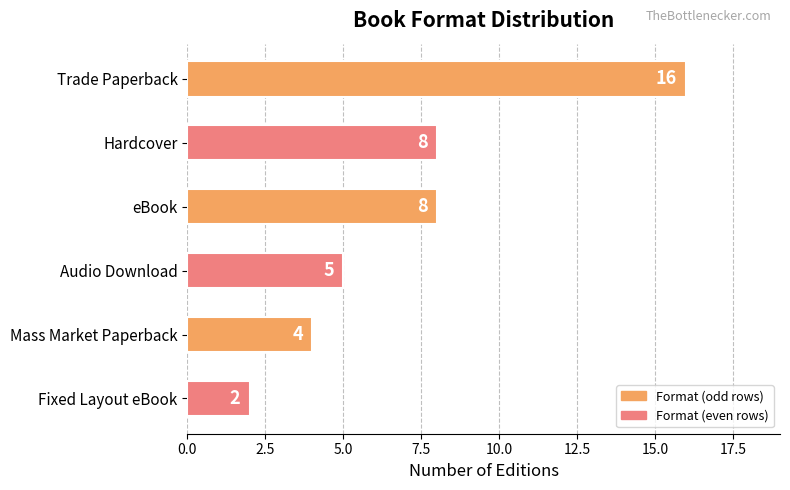

What is the label of the 5th bar from the bottom?

Hardcover